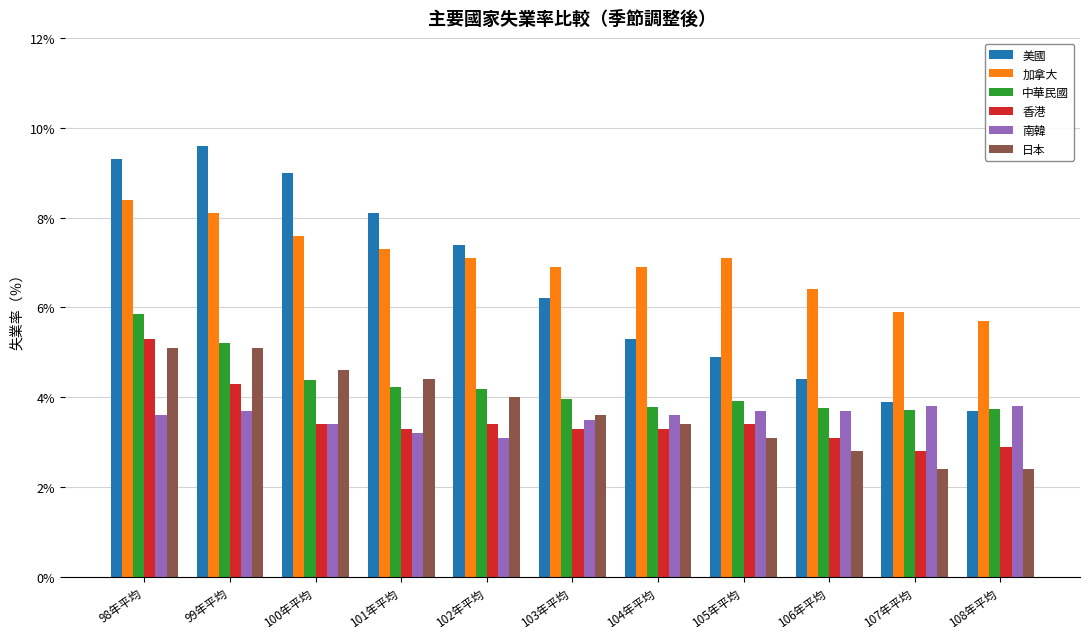

Which series changed the most between 99年平均 and 102年平均?

美國